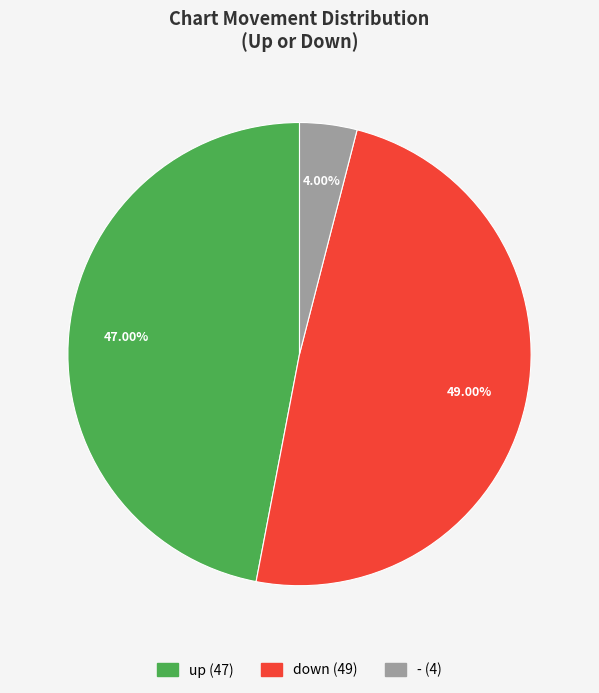

Which slice is the smallest?

-